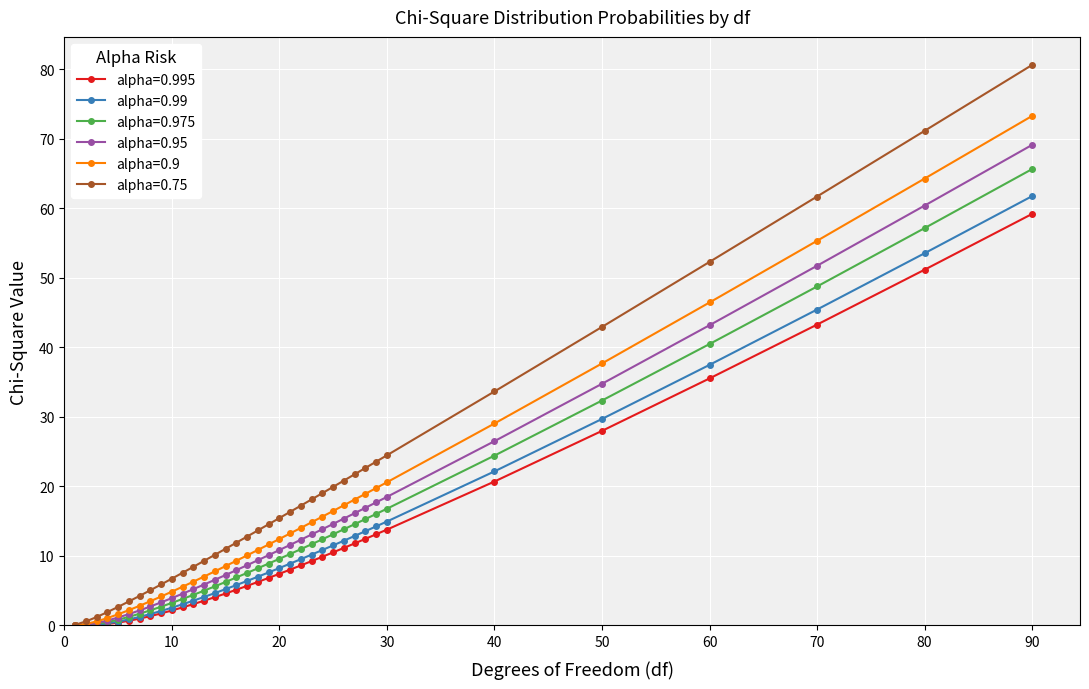

Which series has the widest spread of values?

alpha=0.75